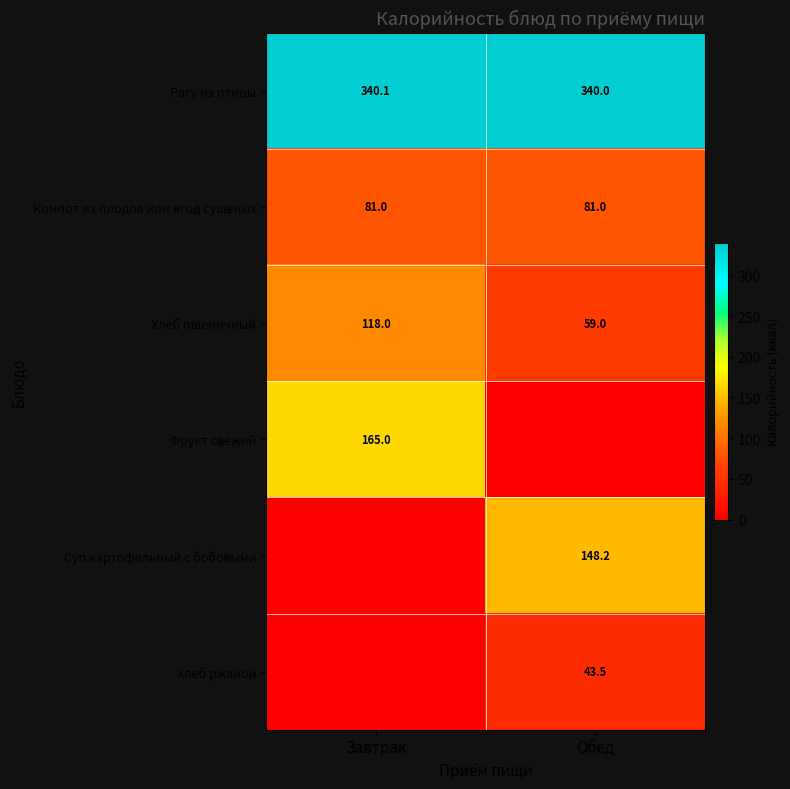

What is the spread (max minus min) of values at Завтрак?

340.1